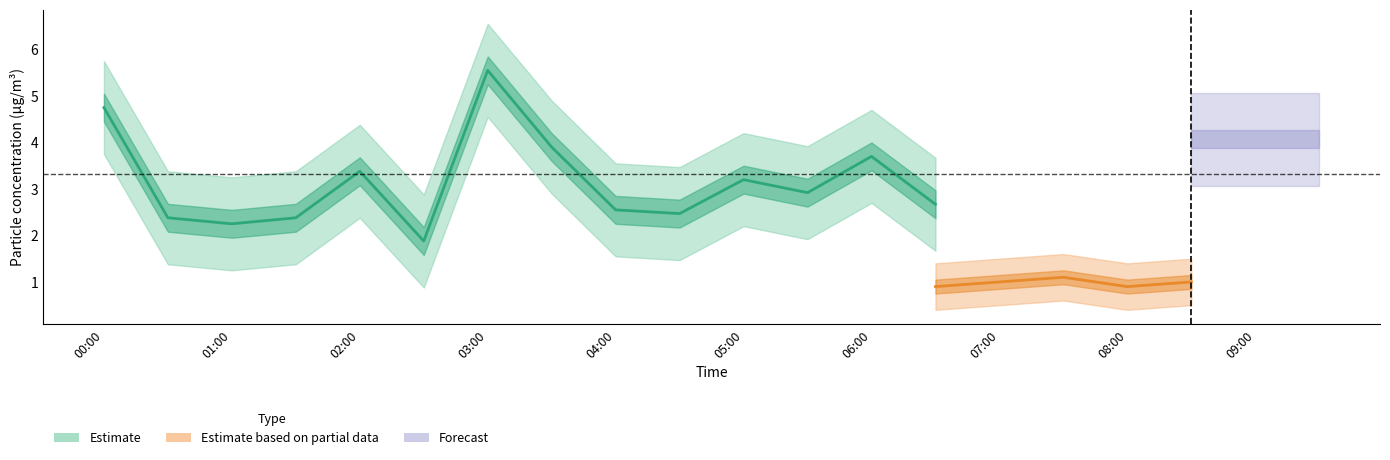

True or false: SDS_P1 and SDS_P1_upper intersect in this chart.

False